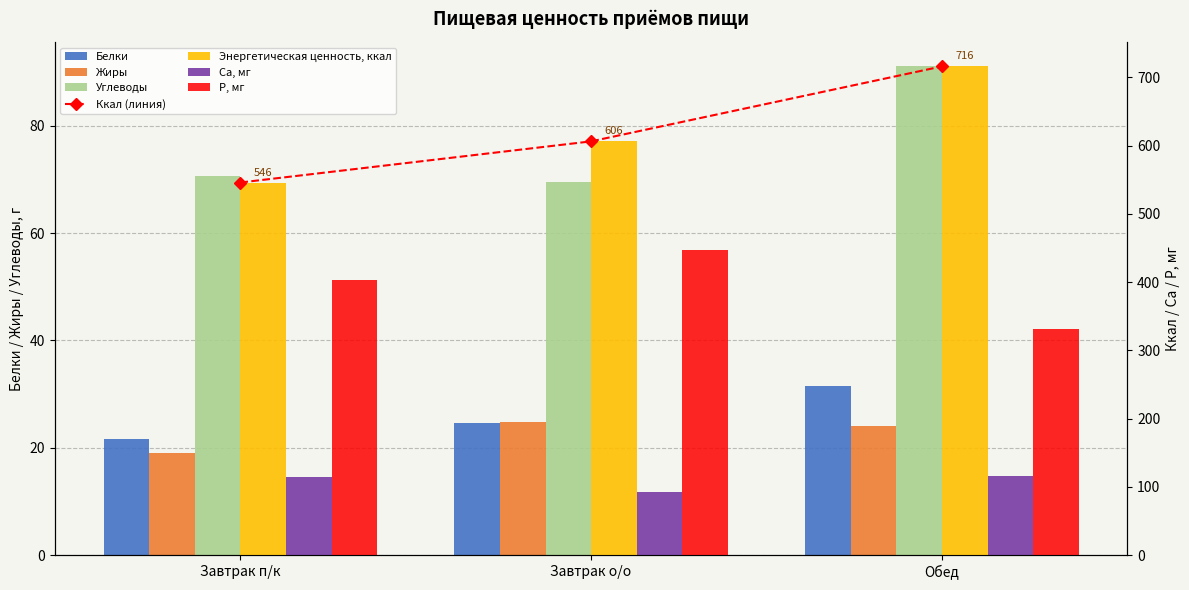

What is the value of the Ca bar at the 1st from the left?

115.1